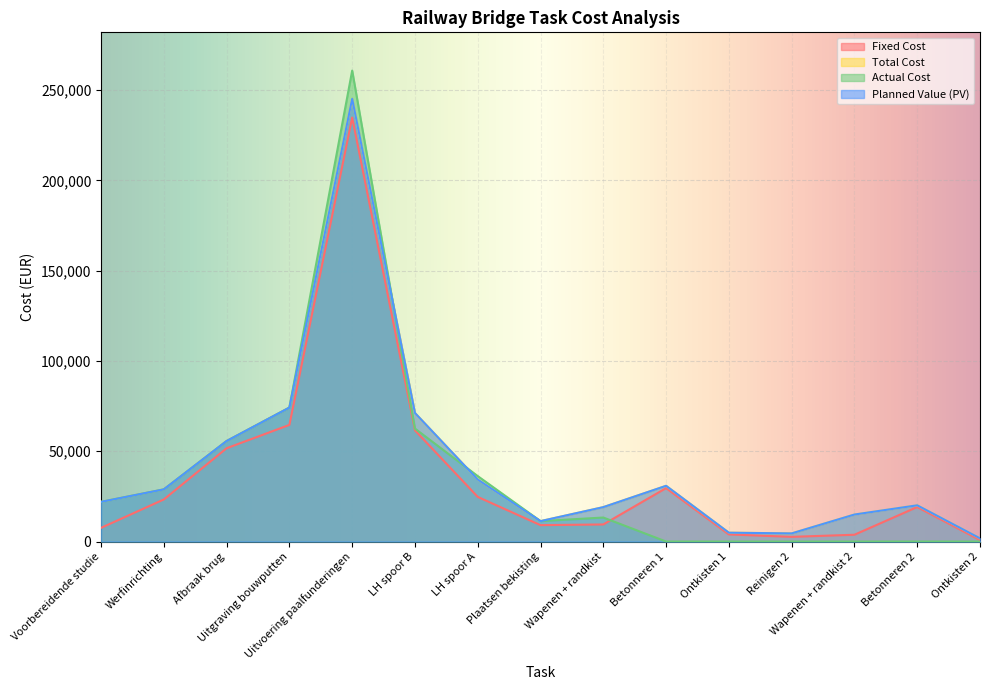

At which category does Planned Value (PV) reach its first local valley?

Plaatsen bekisting